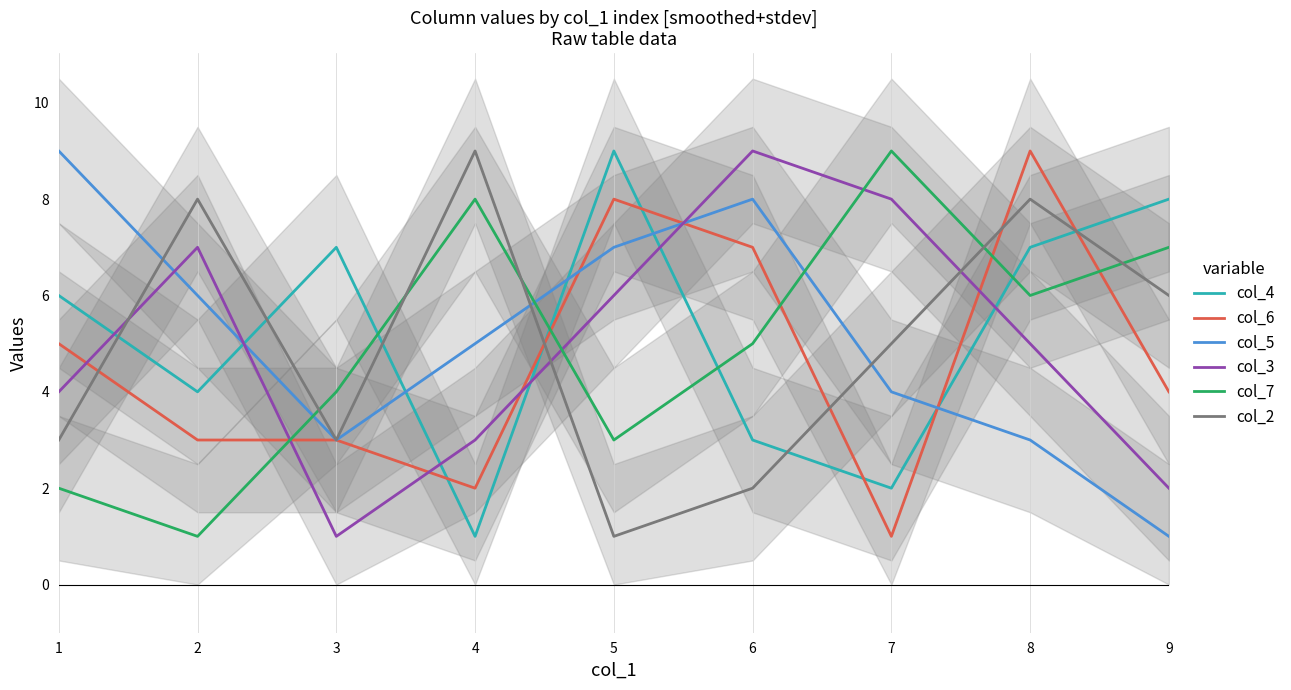

Rank the series by their maximum value, from lowest to highest.

col_4, col_6, col_5, col_3, col_7, col_2